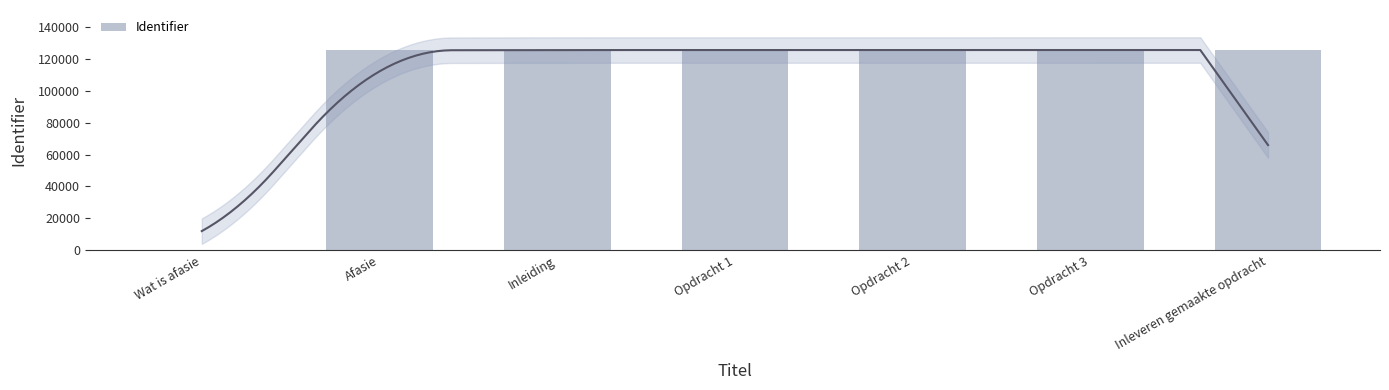

The value at Afasie is 86118. True or false?

False